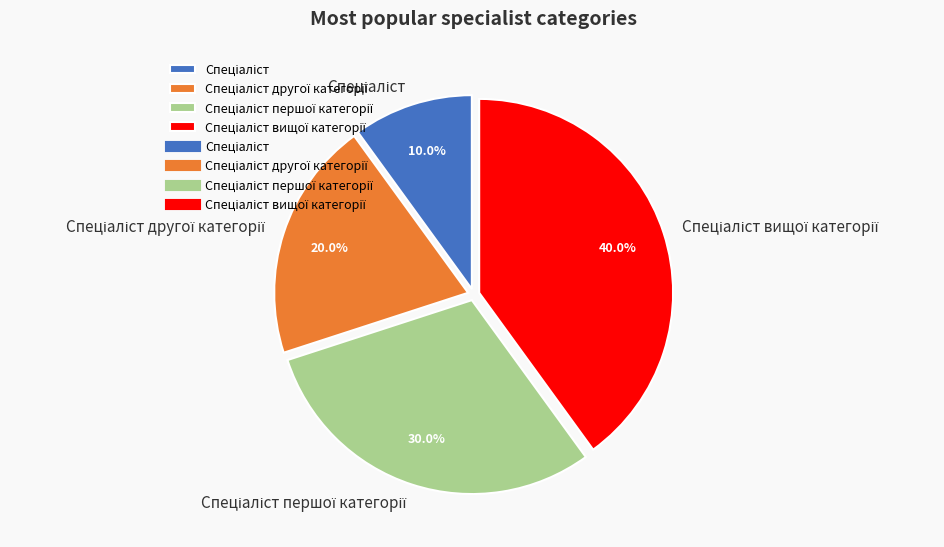

Is there any slice that represents more than half of the pie?

No